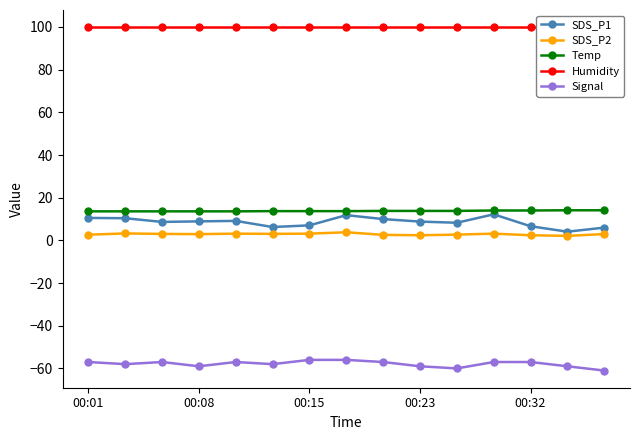

What are all the series names shown in the legend?

SDS_P1, SDS_P2, Temp, Humidity, Signal